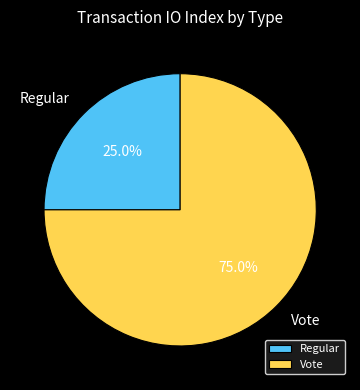

How many slices are in this pie chart?

2